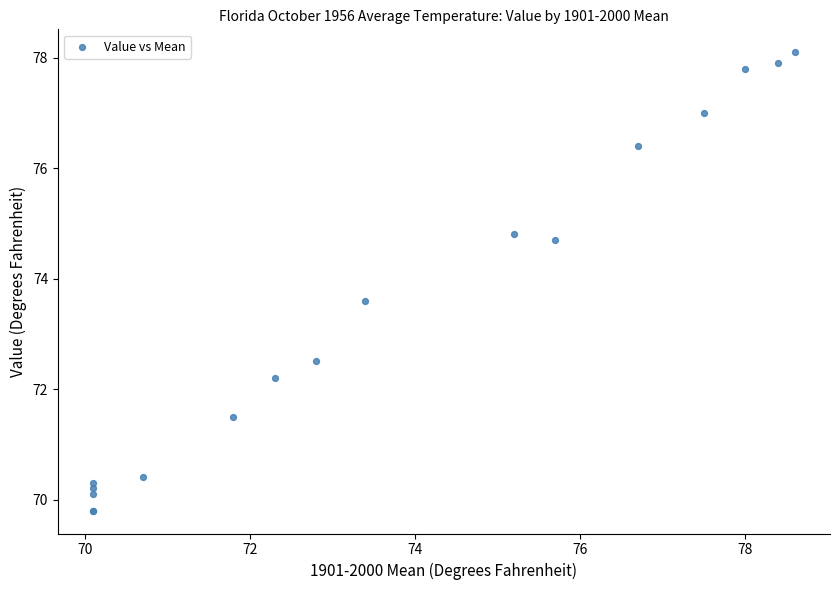

What Y value in the scatter plot is closest to 73?

72.5